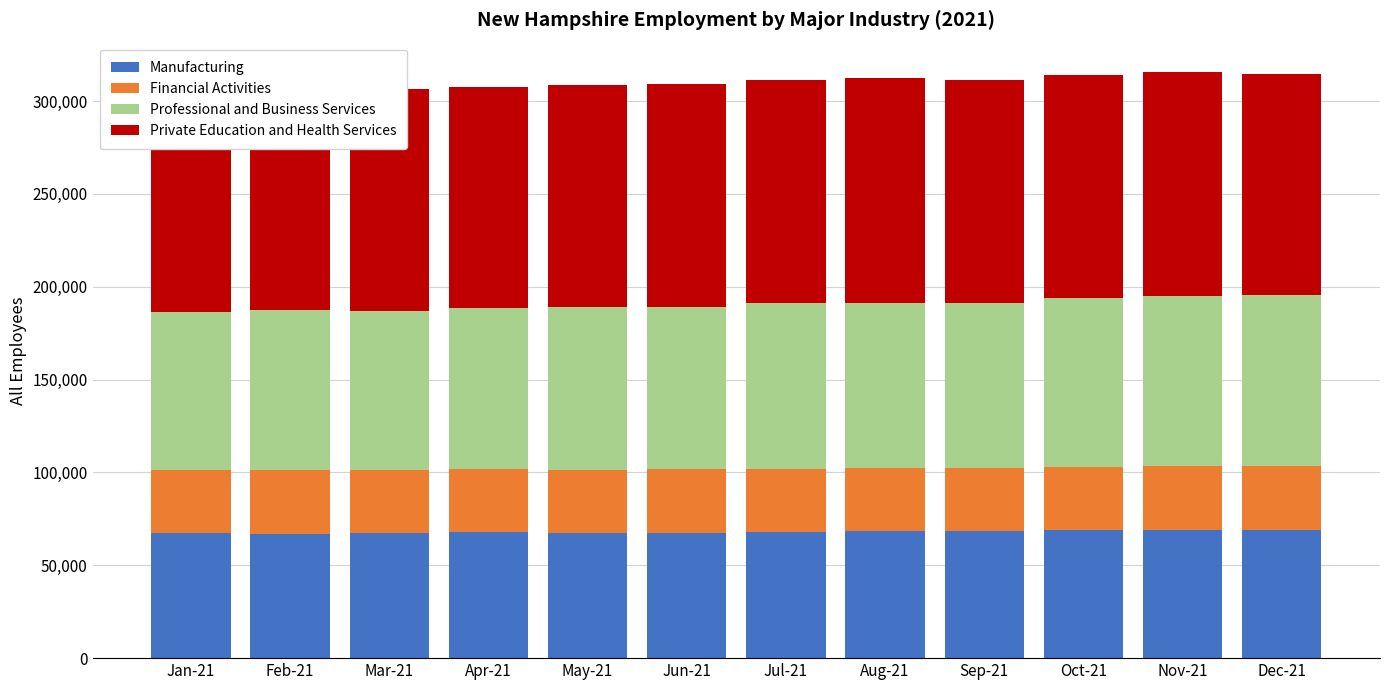

List the series in order of their peak value, lowest first.

Financial Activities, Manufacturing, Professional and Business Services, Private Education and Health Services